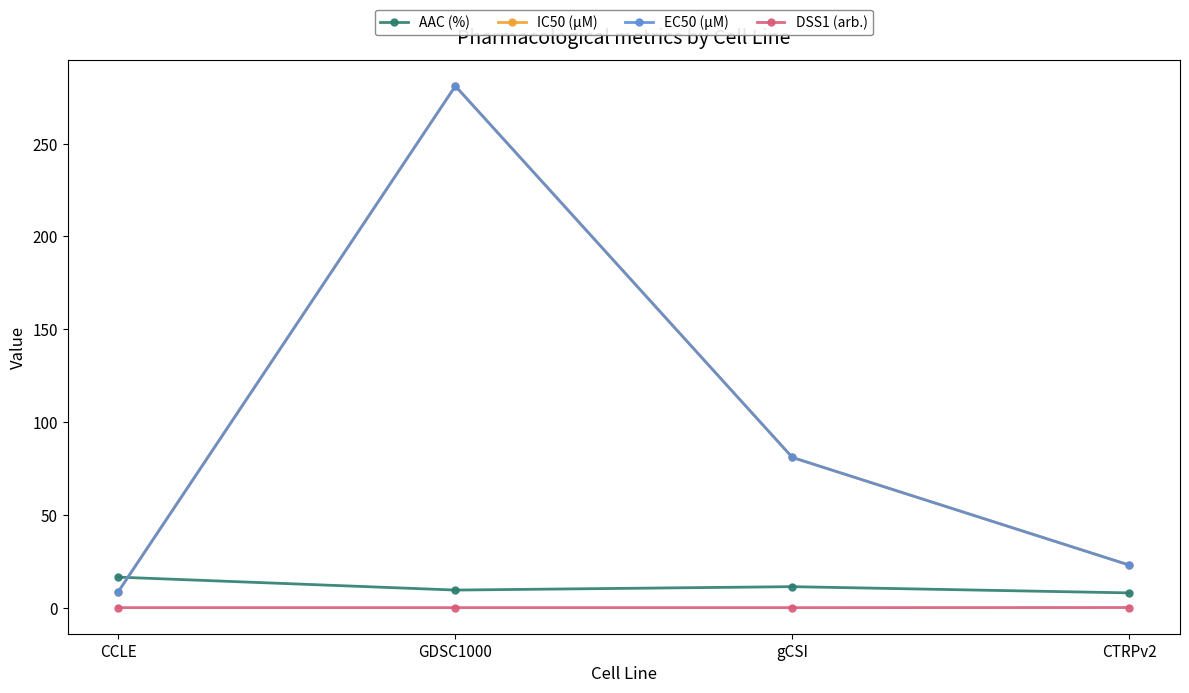

What is the difference between the highest and lowest values at GDSC1000?

281.0